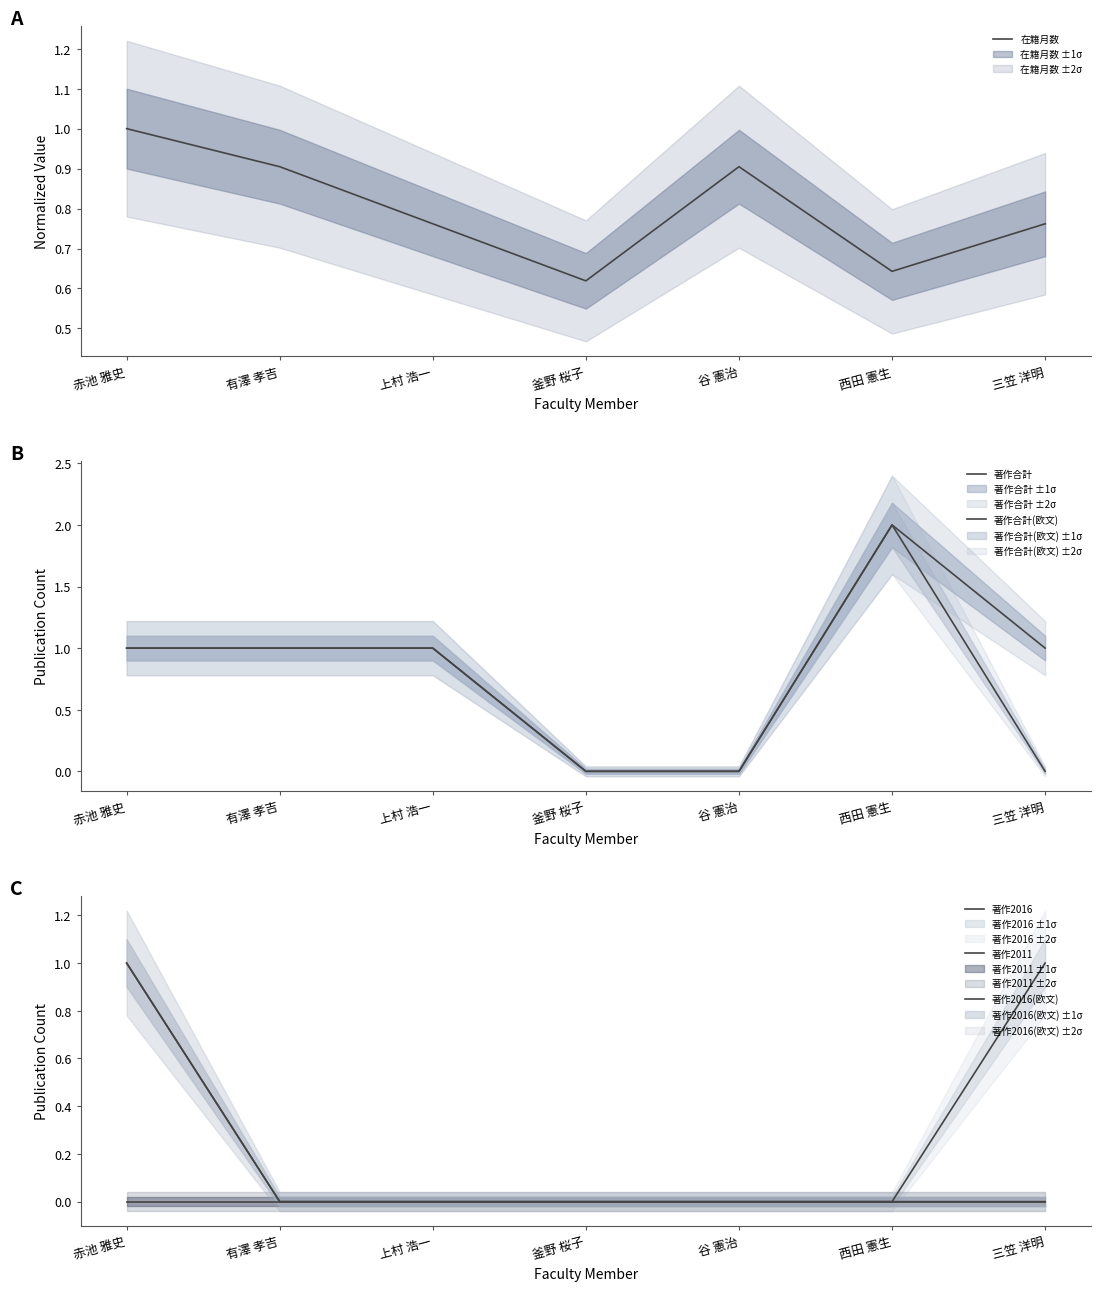

At which category is the sum across all series the highest?

赤池 雅史